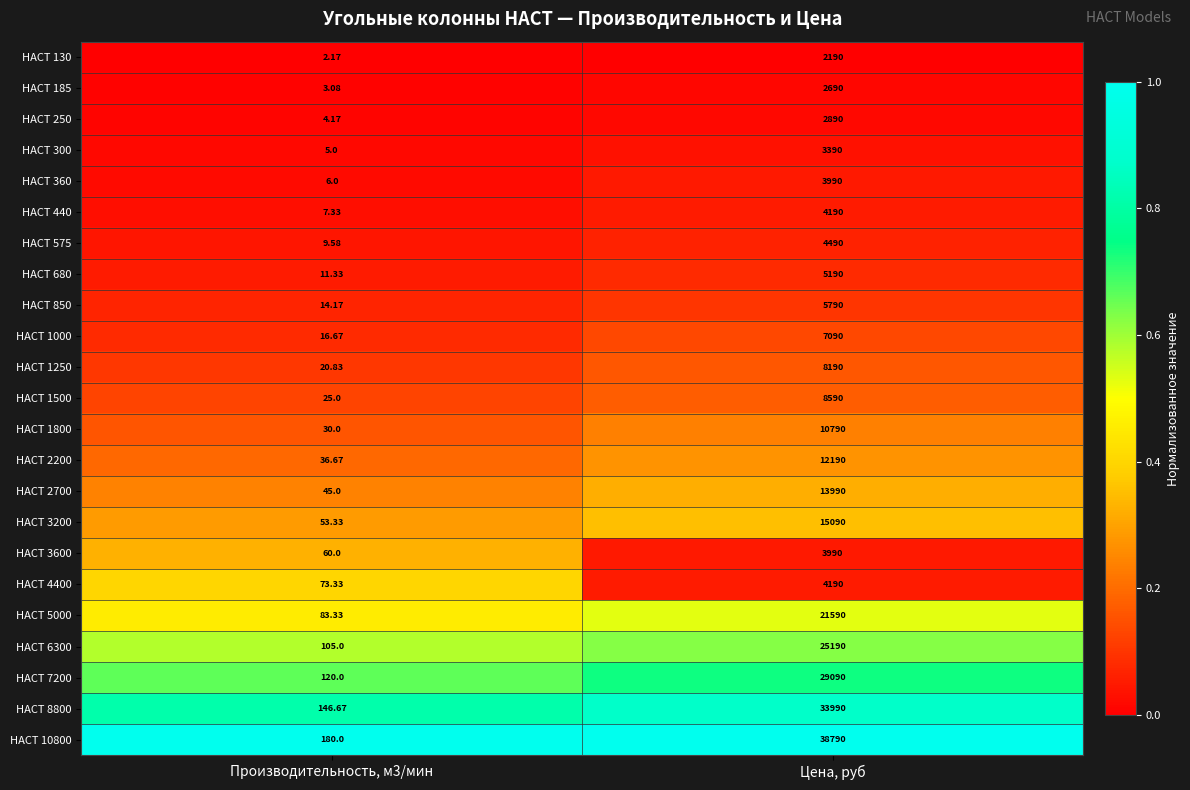

At which category does the chart reach its peak across all series?

Цена, руб